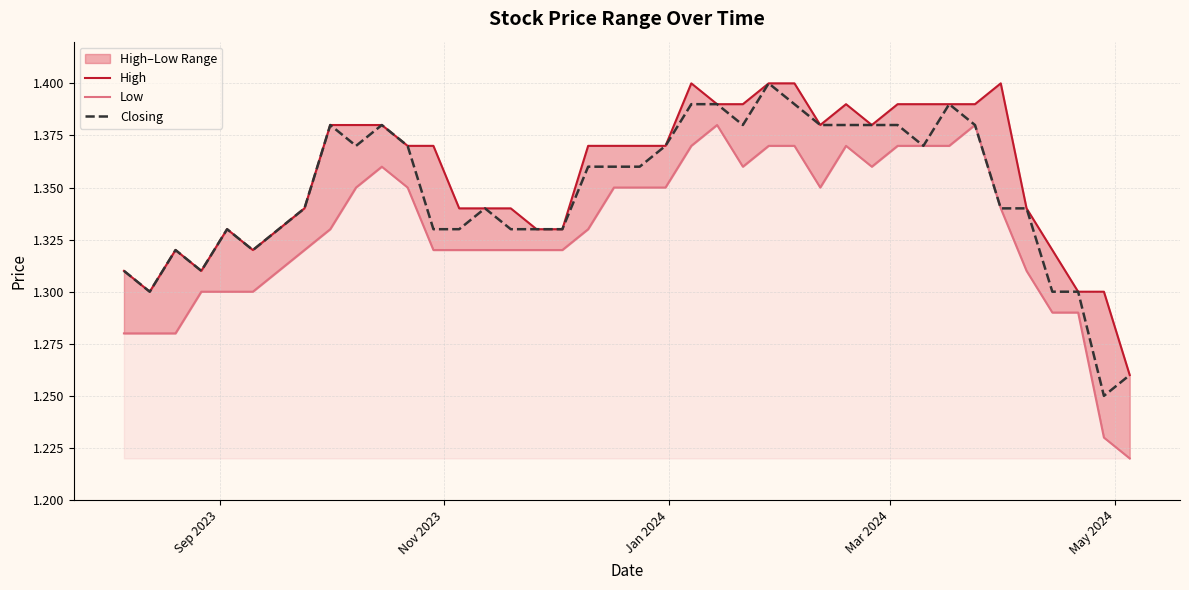

How many distinct data groups are displayed?

3